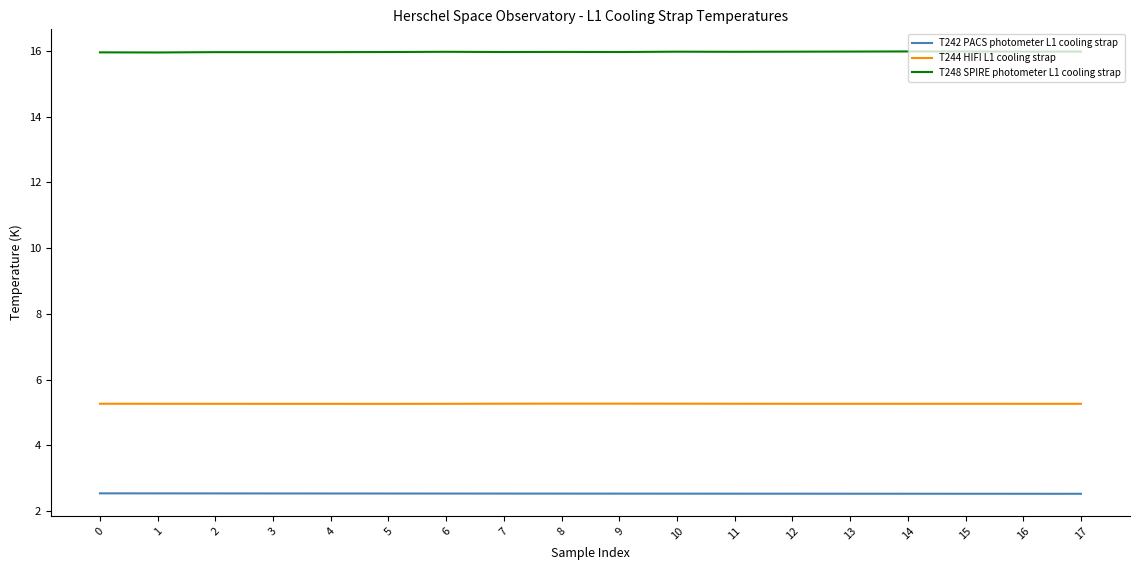

Rank the series by their maximum value, from lowest to highest.

T242 PACS photometer L1 cooling strap, T244 HIFI L1 cooling strap, T248 SPIRE photometer L1 cooling strap